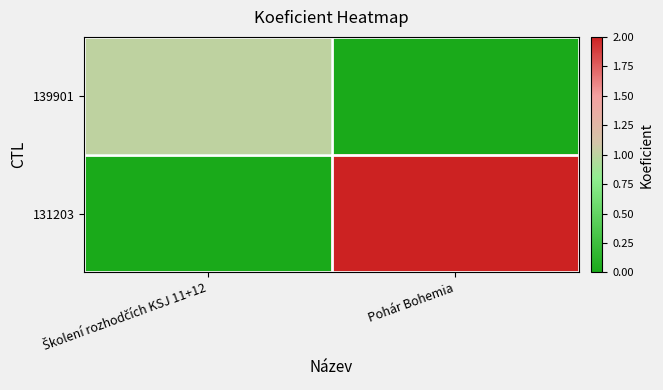

Reading left to right, extract all data points from this chart.

139901: Školení rozhodčích KSJ 11+12=1	Pohár Bohemia=0
131203: Školení rozhodčích KSJ 11+12=0	Pohár Bohemia=2